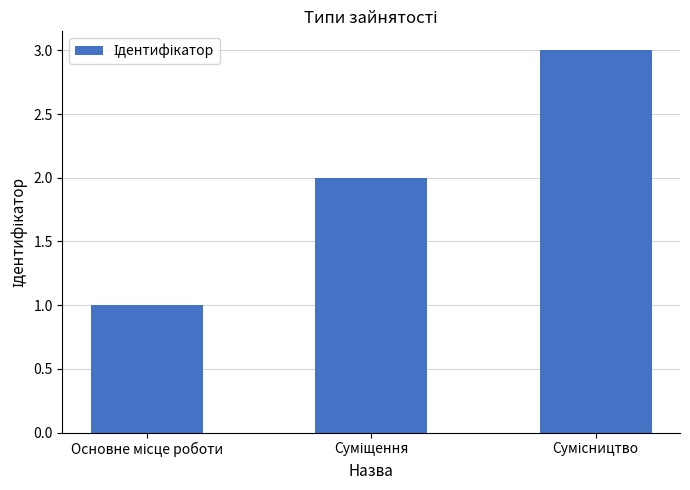

What is the greatest value displayed?

3